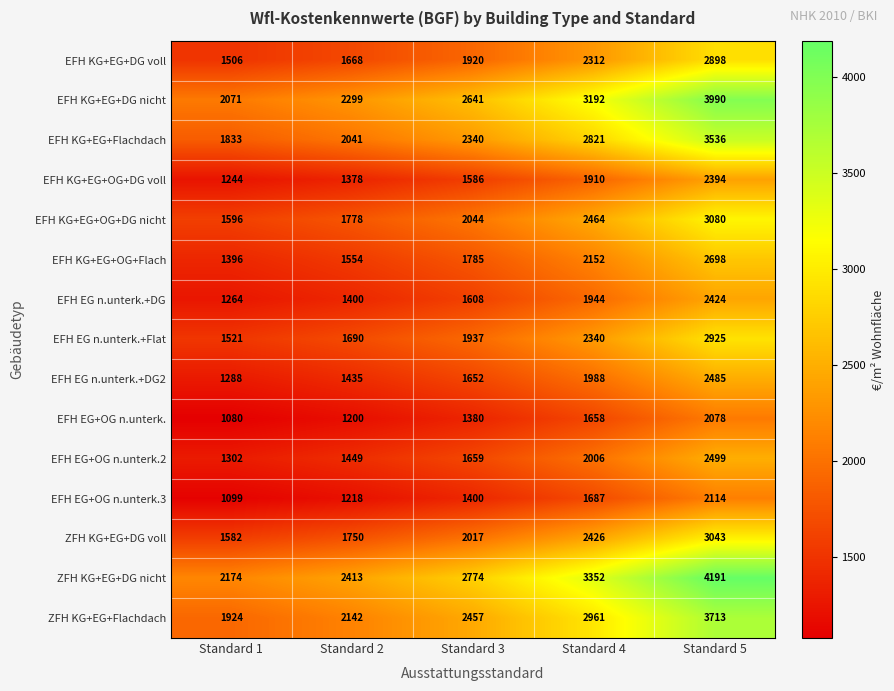

What is the difference between the highest and lowest values at Standard 4?

1694